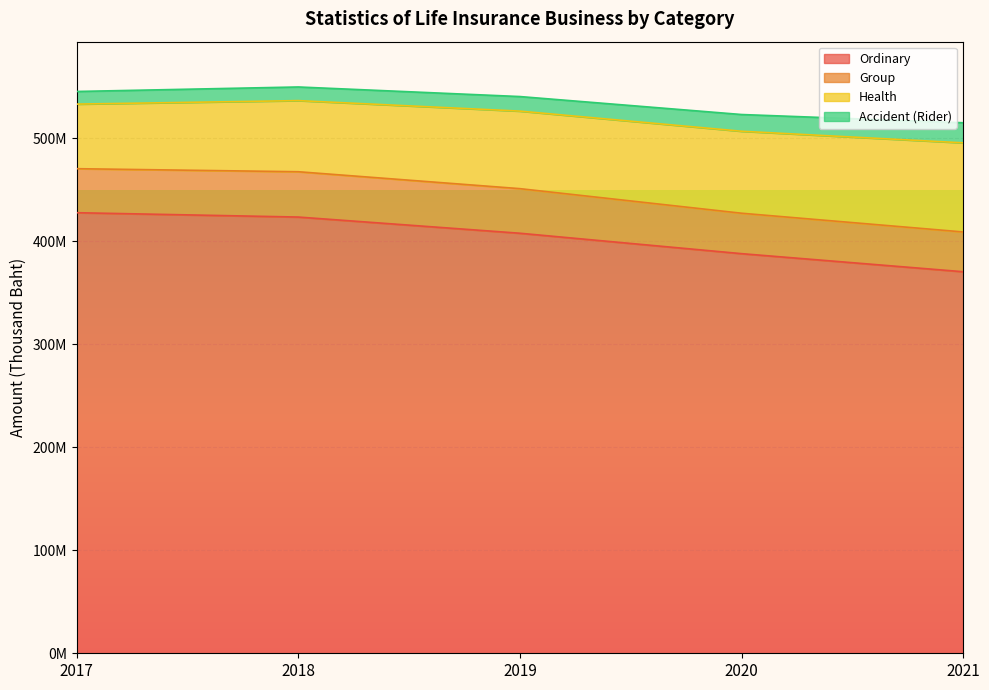

Does the chart display data point markers on the line(s)?

No